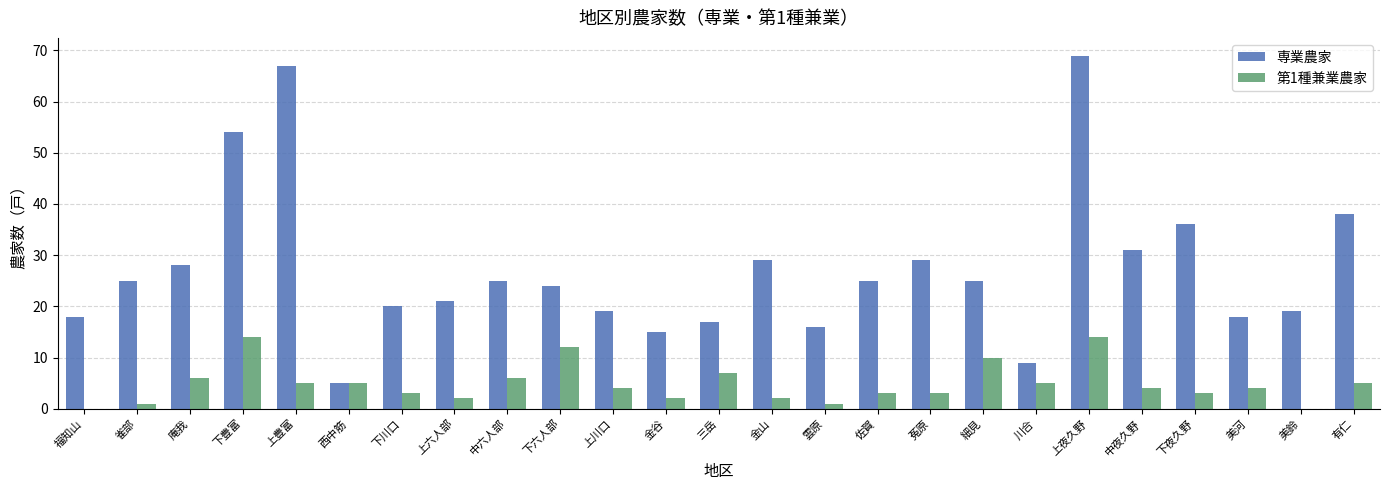

Between 庵我 and 西中筋, which series saw the biggest shift?

専業農家